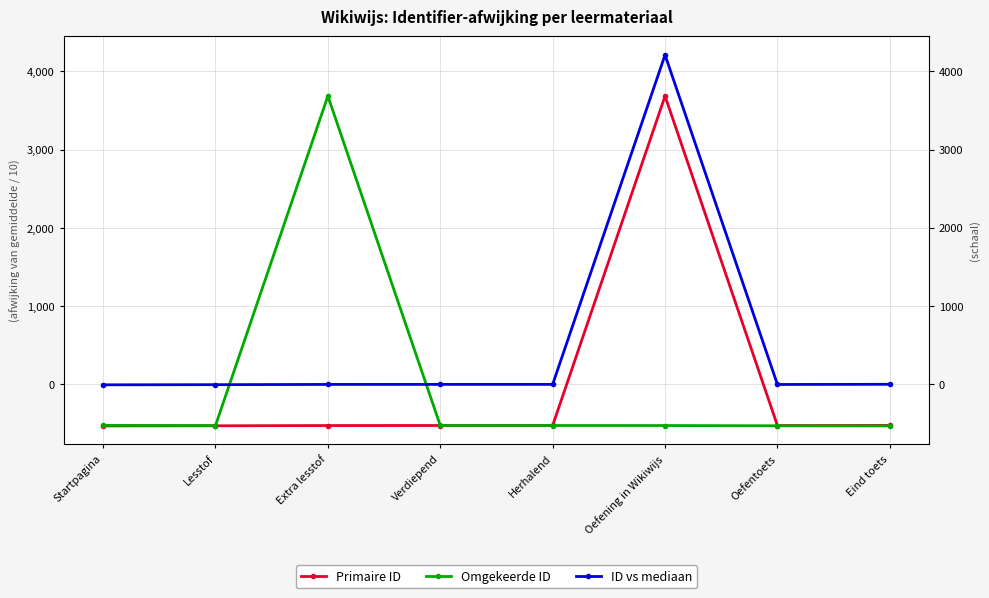

Is this an area chart (filled region under the line)?

No